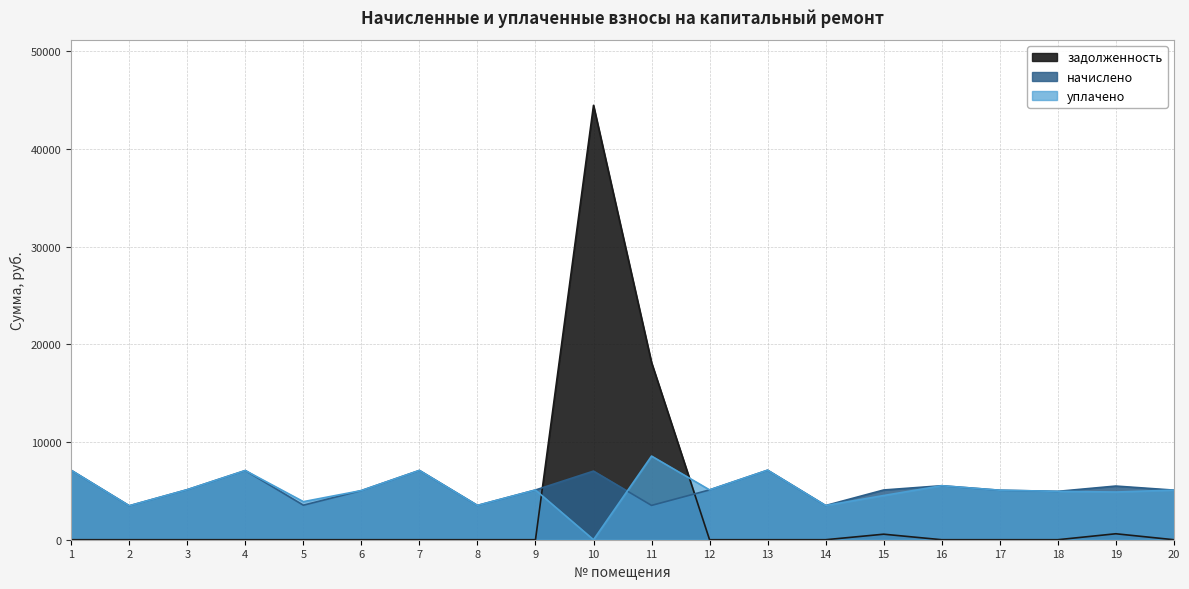

Reading right to left, list all the values displayed in this chart.

начислено: 5080.3	5495.0	4953.6	5068.8	5529.6	5091.8	3502.1	7119.4	5103.4	3513.6	7027.2	5091.8	3513.6	7096.3	5034.2	3536.6	7084.8	5126.4	3479.0	7108.2
уплачено: 5080.3	4884.5	4953.6	5068.8	5529.6	4526.1	3502.1	7119.4	5103.4	8565.8	0.0	5091.8	3513.6	7096.3	5034.2	3898.9	7084.8	5126.4	3479.0	7108.2
задолженность: 0.0	610.6	0.0	0.0	0.0	565.8	0.0	0.0	0.0	18144.8	44480.0	0.0	0.0	0.0	0.0	0.0	0.0	0.0	0.0	0.0